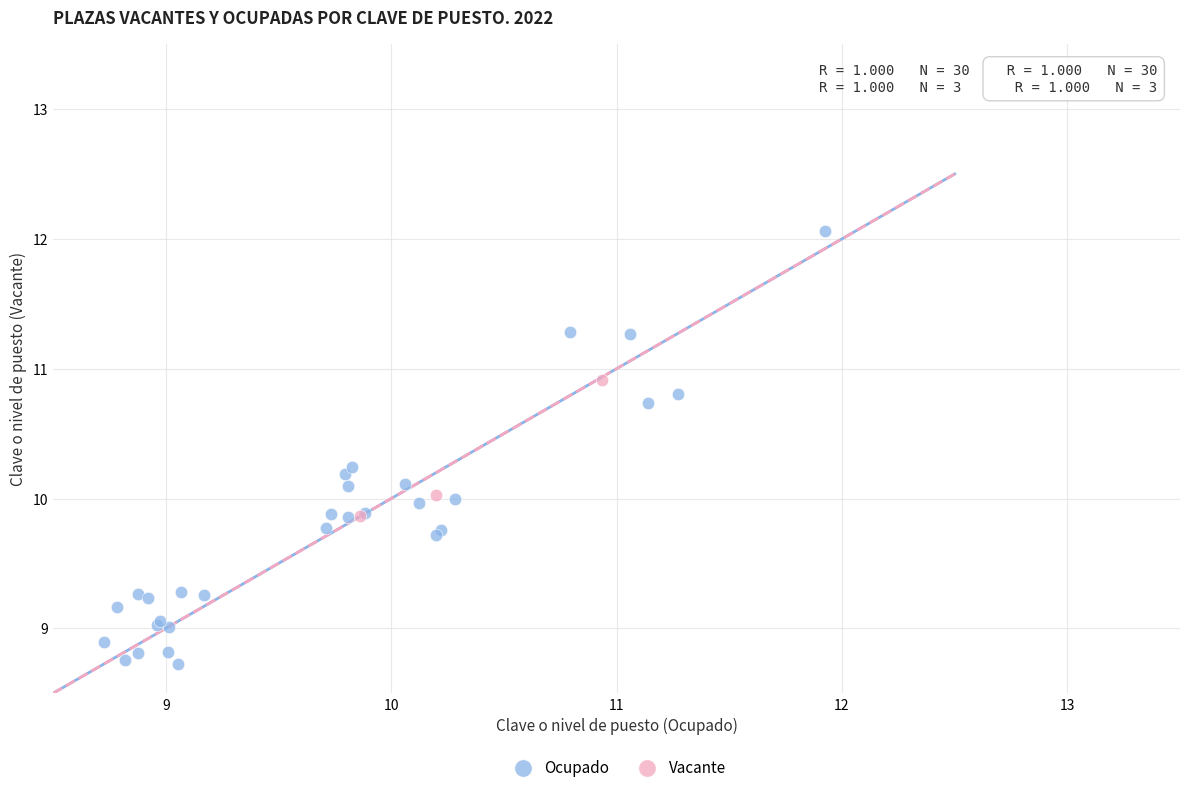

Which series has the largest Y range (max minus min)?

Ocupado